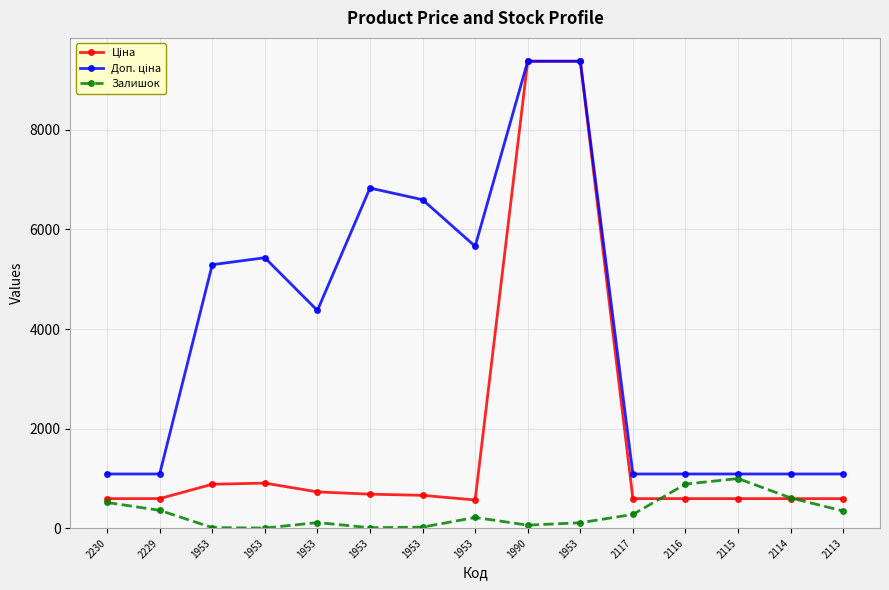

Is this an area chart (filled region under the line)?

No